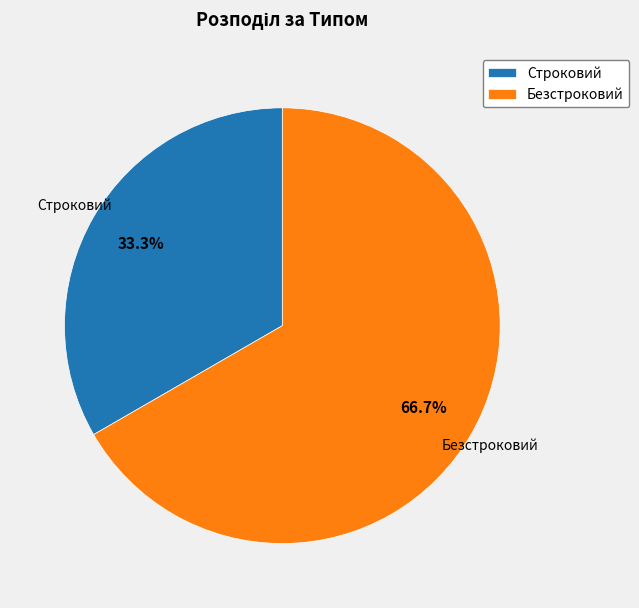

Is the sum of Безстроковий and Строковий greater than half?

Yes